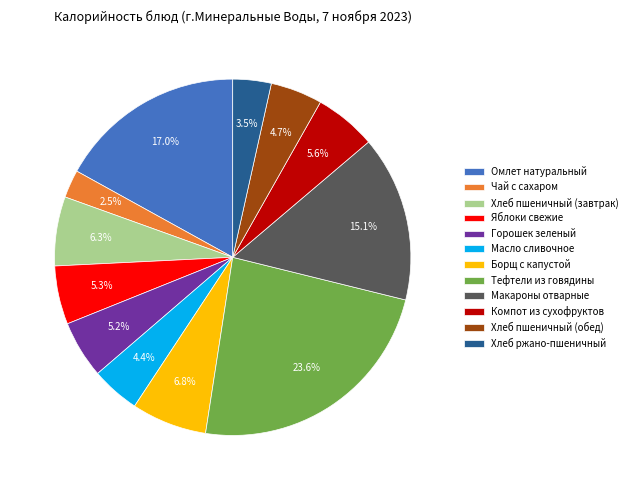

What percentage do Чай с сахаром and Масло сливочное together represent?

6.9%